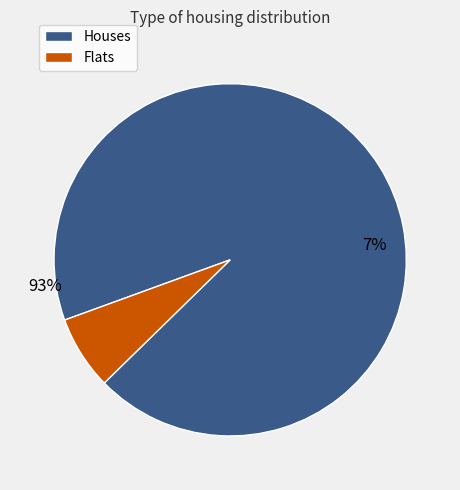

Does any single category account for the majority?

Yes